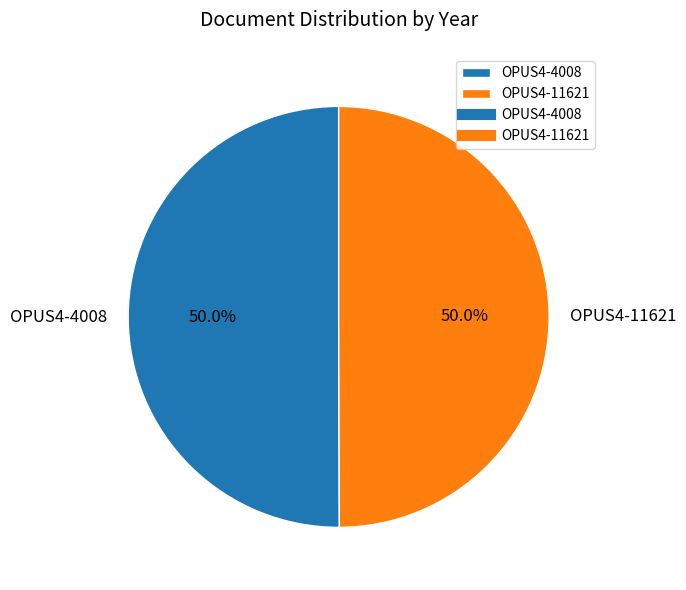

True or false: OPUS4-11621 accounts for 50% of the total.

True